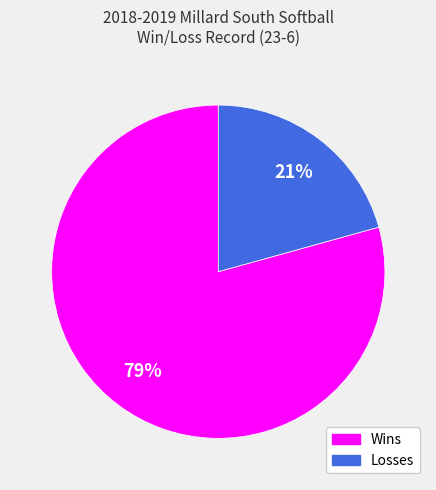

Which has a higher value, Wins or Losses?

Wins